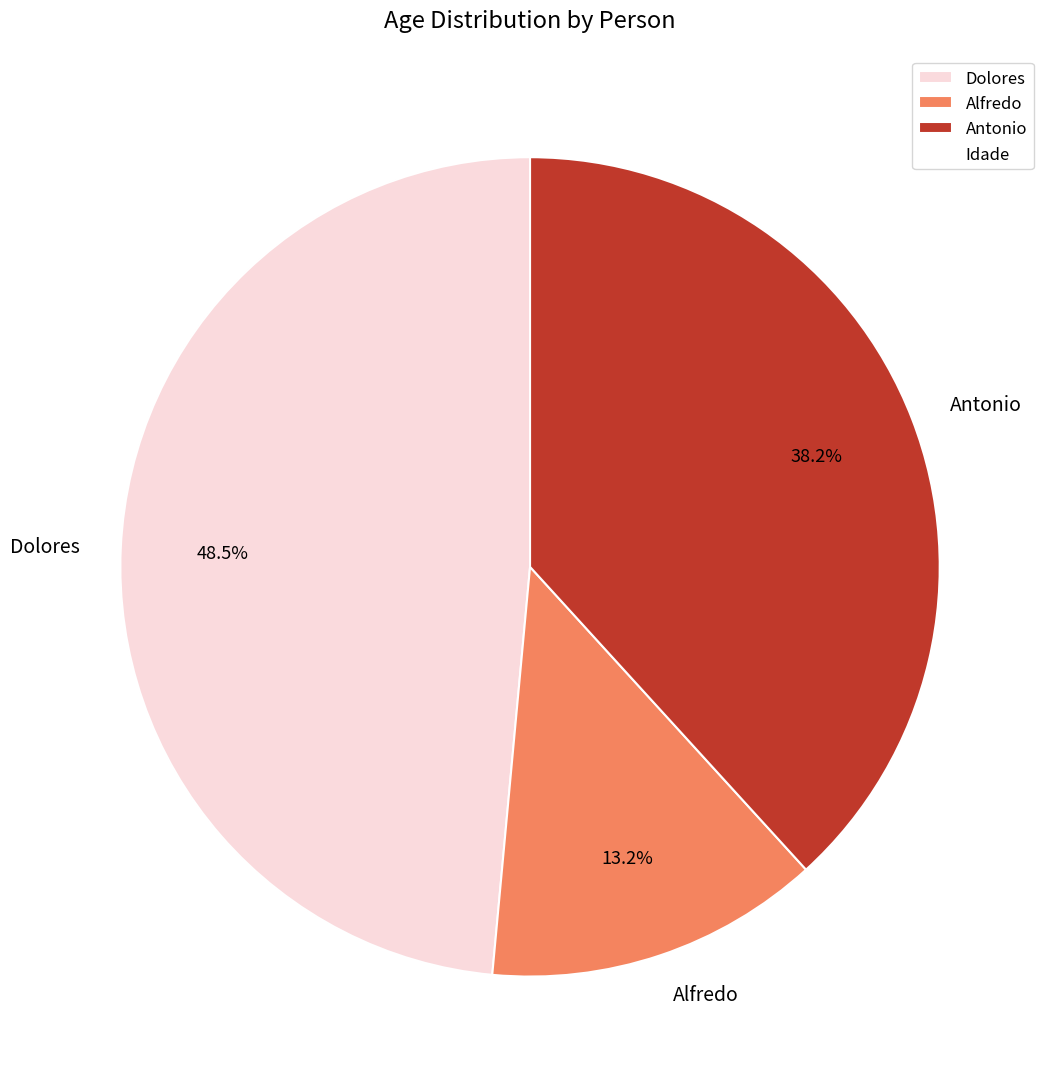

To the nearest percent, what is the difference between the largest and smallest slice percentages?

35%